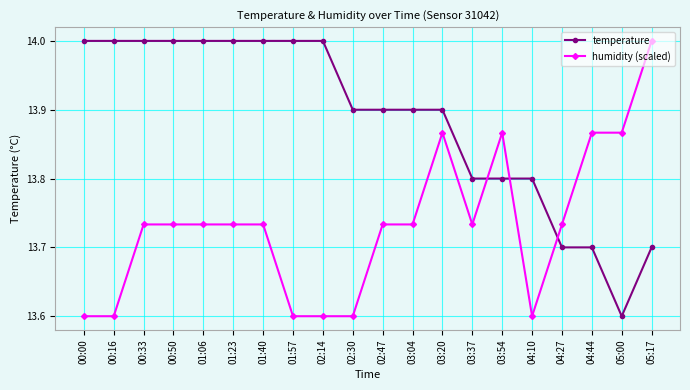

The humidity (scaled) series shows 13.7 at 00:33. True or false?

True